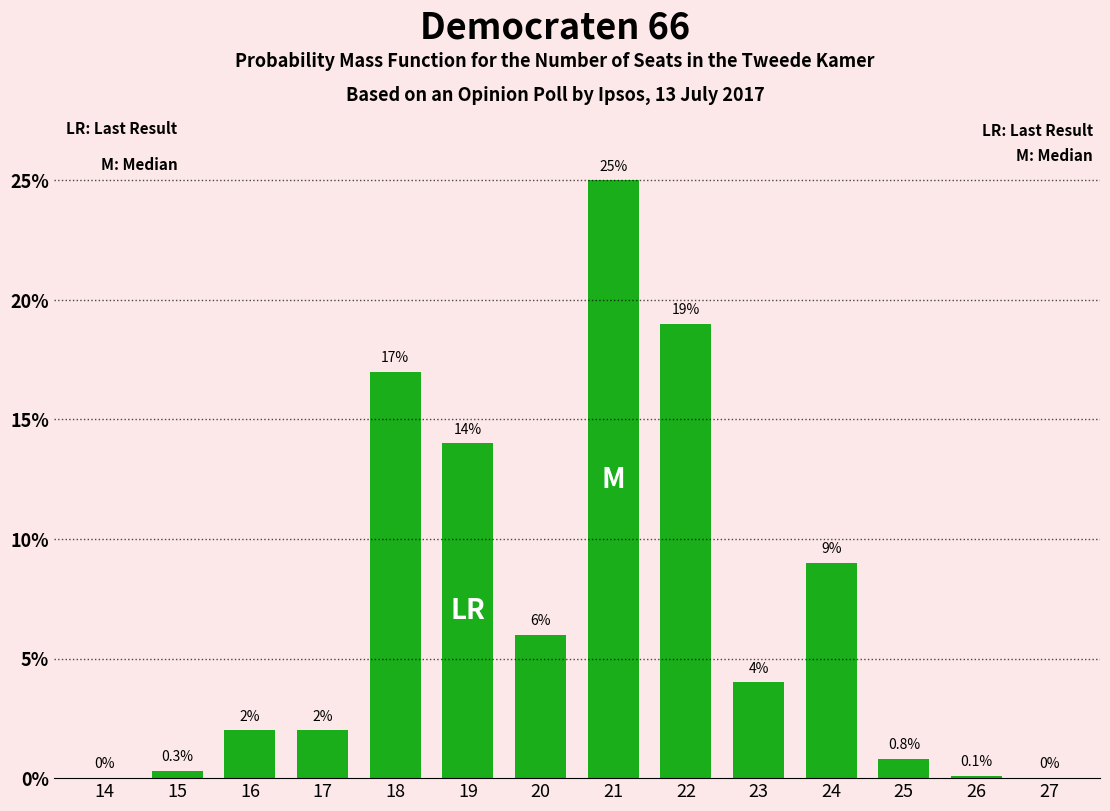

Reading left to right, what are all the values shown in this chart?

14=0.0	15=0.3	16=2.0	17=2.0	18=17.0	19=14.0	20=6.0	21=25.0	22=19.0	23=4.0	24=9.0	25=0.8	26=0.1	27=0.0